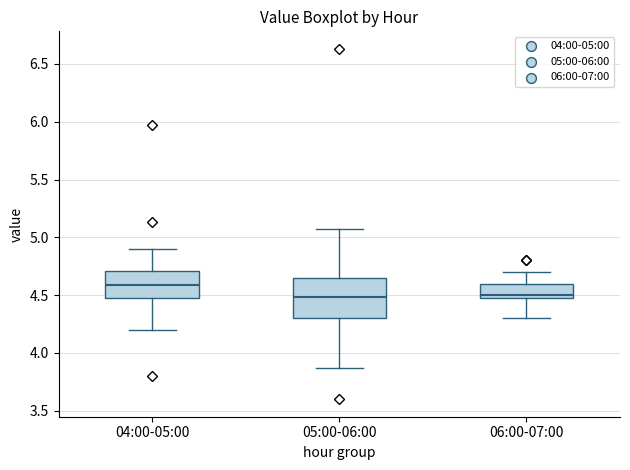

Reading left to right, read every box against the y-axis: the position of its median line, the range the box covers, and the ends of its whiskers. The values are not printed on the chart, so give them approximately, as read against the axis.

04:00-05:00: median 4.60, box 4.50 to 4.70, whiskers 4.20 to 4.90
05:00-06:00: median 4.50, box 4.30 to 4.65, whiskers 3.85 to 5.05
06:00-07:00: median 4.50 (just above the box's lower edge), box 4.50 to 4.60, whiskers 4.30 to 4.70